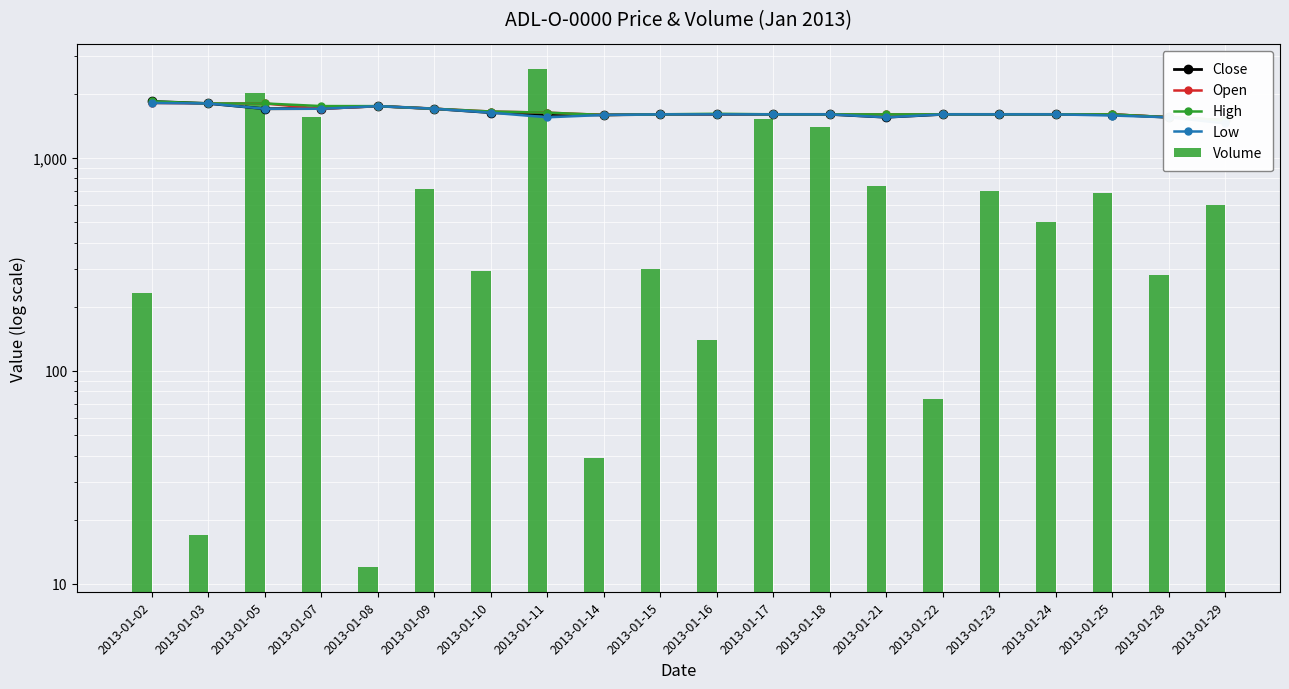

What is the lowest value of the Low series?

1450